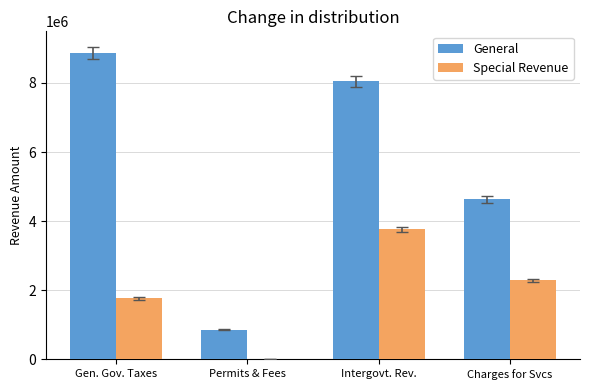

Which category has the highest value in the General series?

Gen. Gov. Taxes